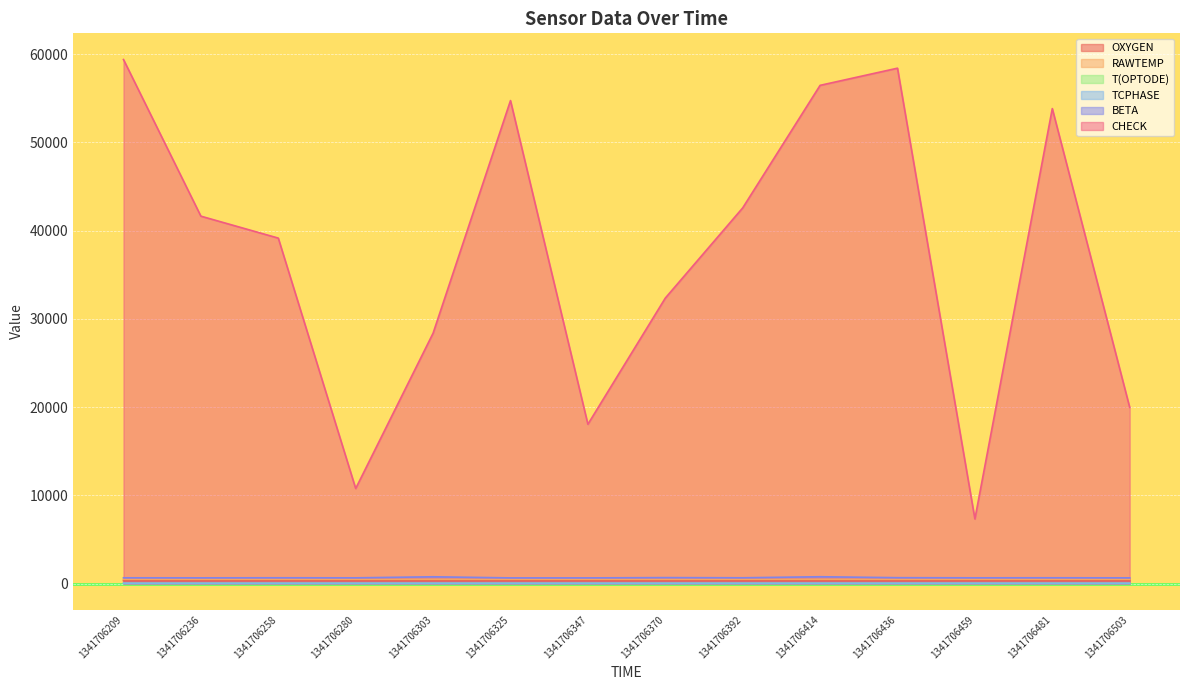

Which series has the widest spread of values?

CHECK